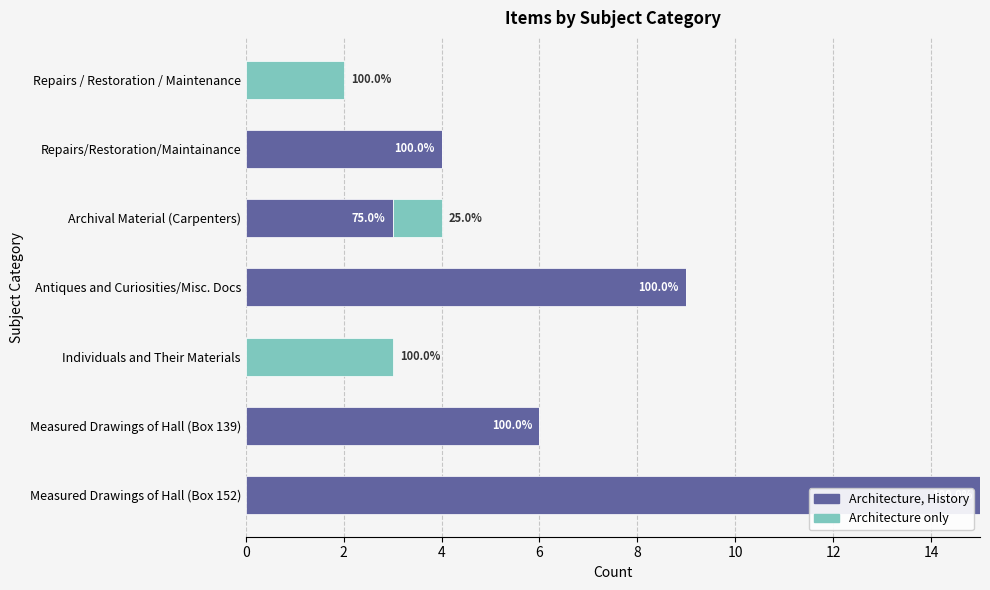

What are all the series names shown in the legend?

Architecture, History, Architecture only